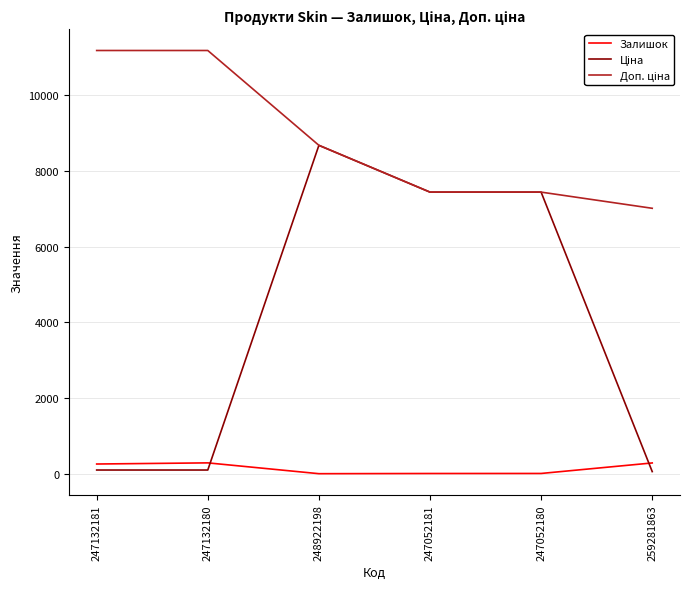

What is the average value of the Залишок series?

154.0